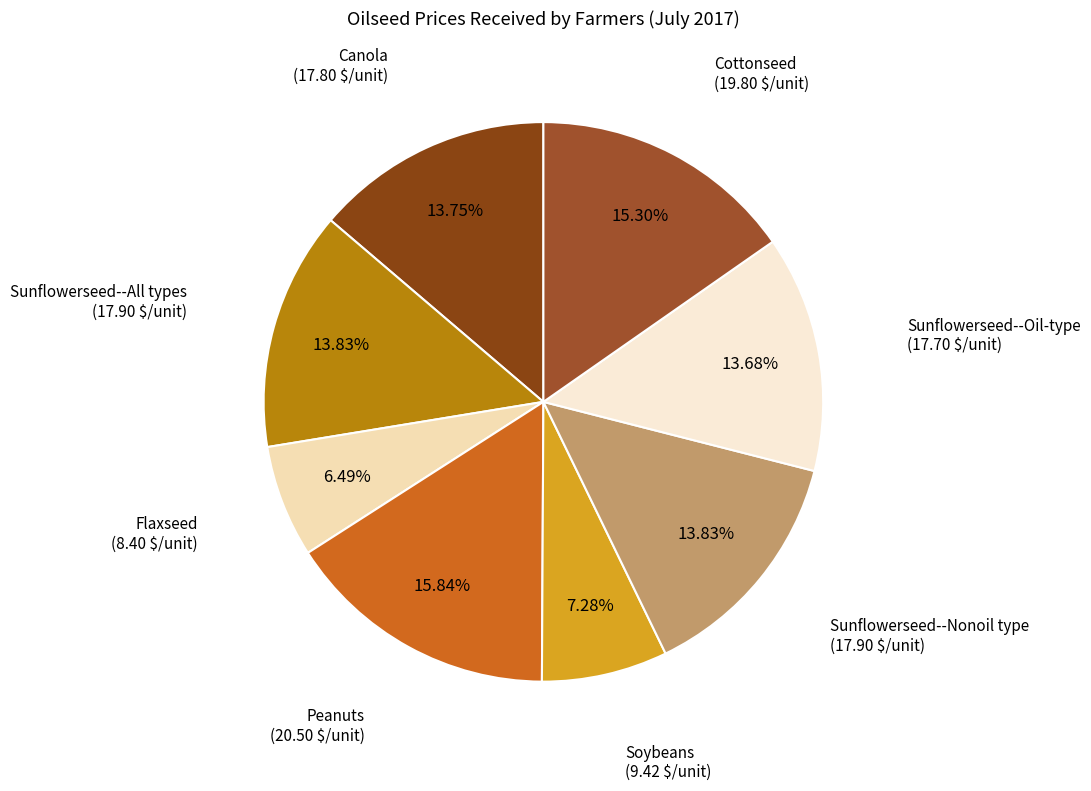

To the nearest percent, what portion does Soybeans represent?

7%